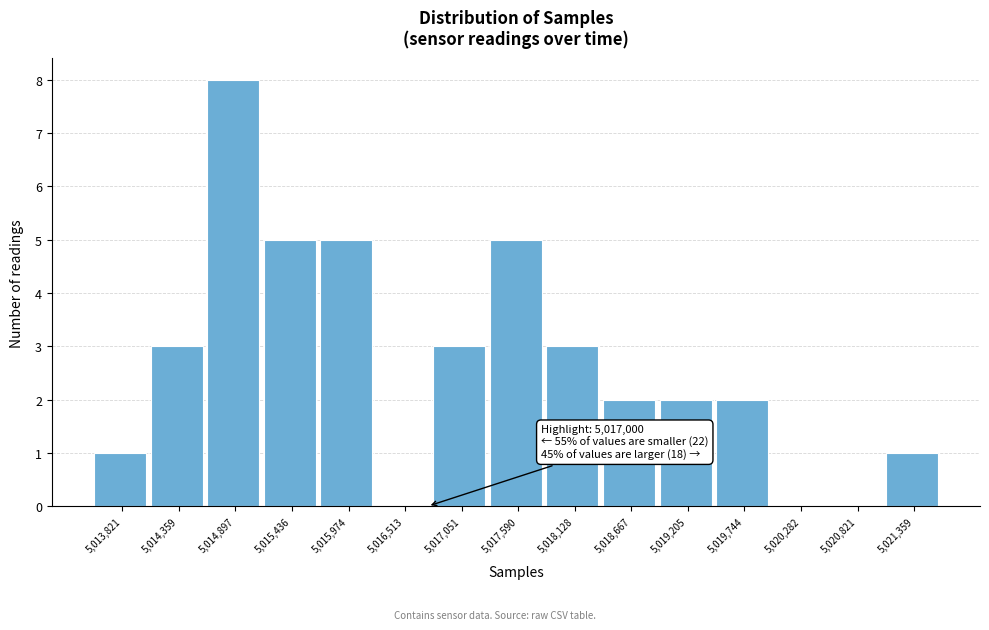

Reading left to right, what are all the values shown in this chart?

5,013,821=1	5,014,359=3	5,014,897=8	5,015,436=5	5,015,974=5	5,016,513=0	5,017,051=3	5,017,590=5	5,018,128=3	5,018,667=2	5,019,205=2	5,019,744=2	5,020,282=0	5,020,821=0	5,021,359=1